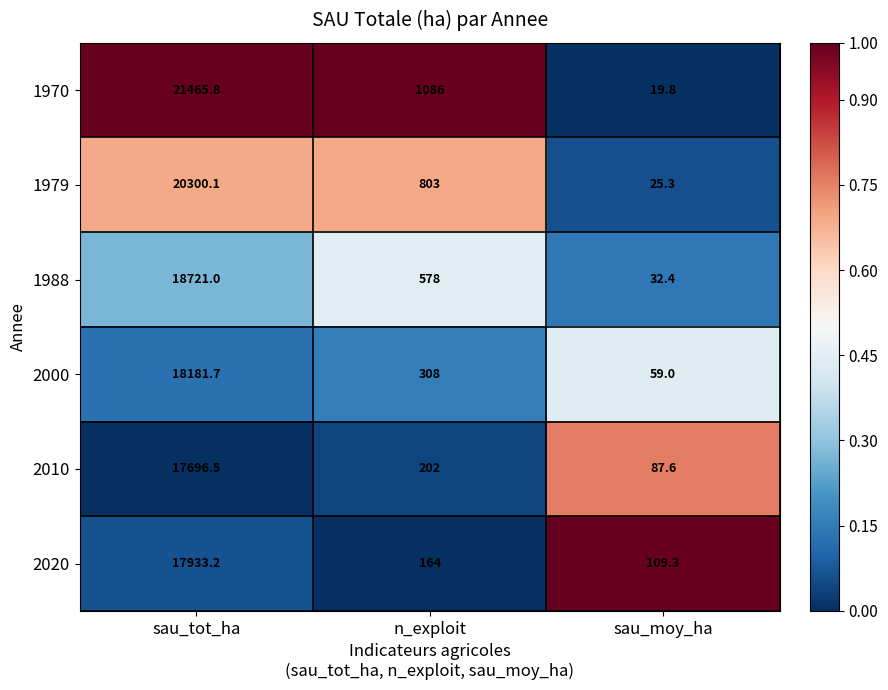

How many distinct data groups are displayed?

6